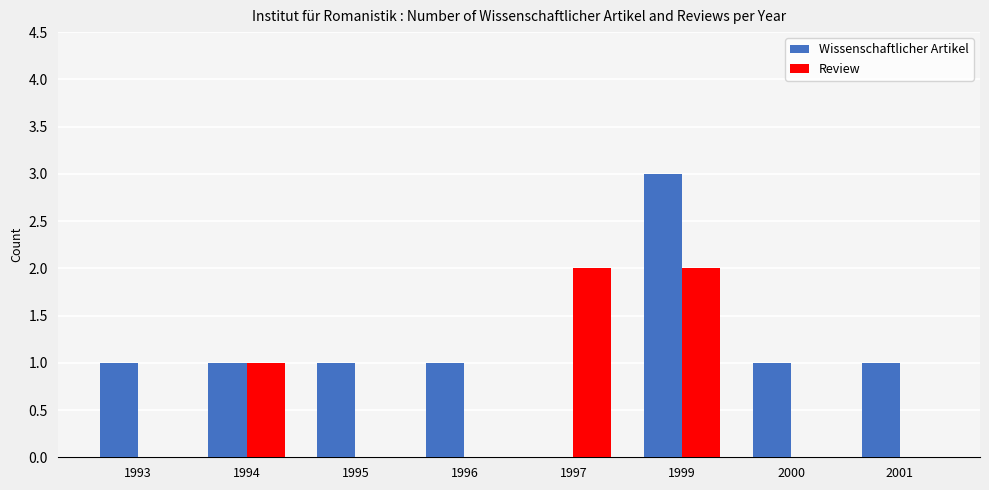

What is the highest value of the Wissenschaftlicher Artikel series?

3